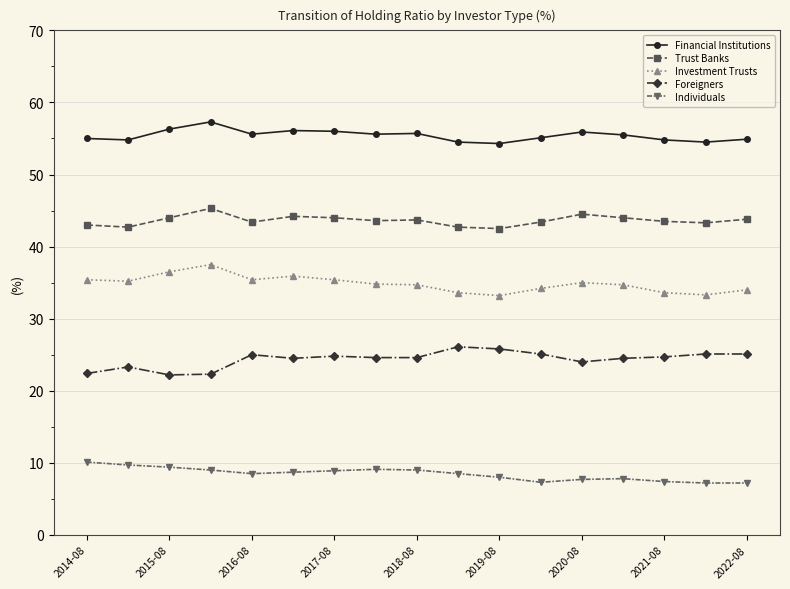

What is the lowest value of the Trust Banks series?

42.5